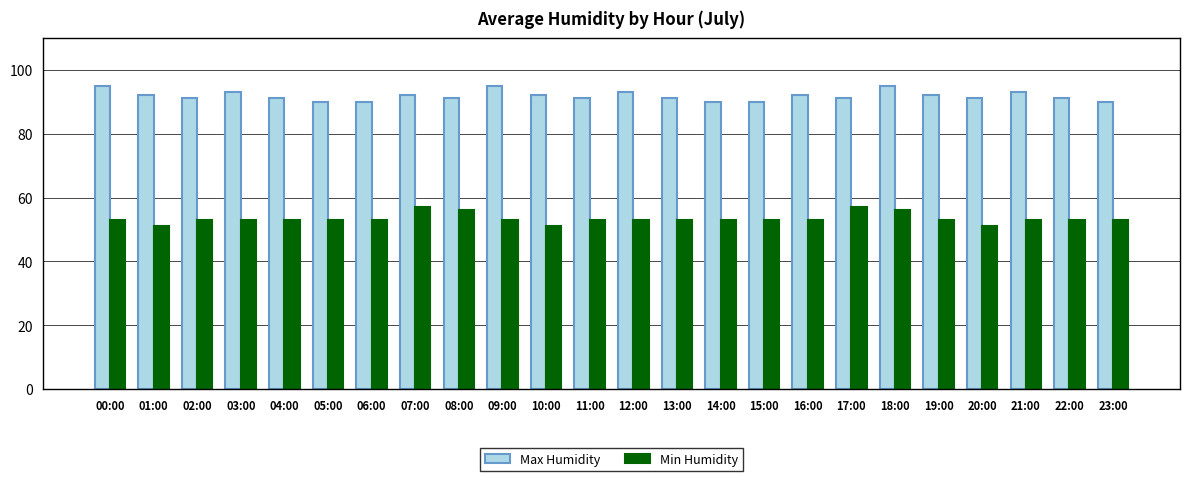

What is the smallest value displayed?

51